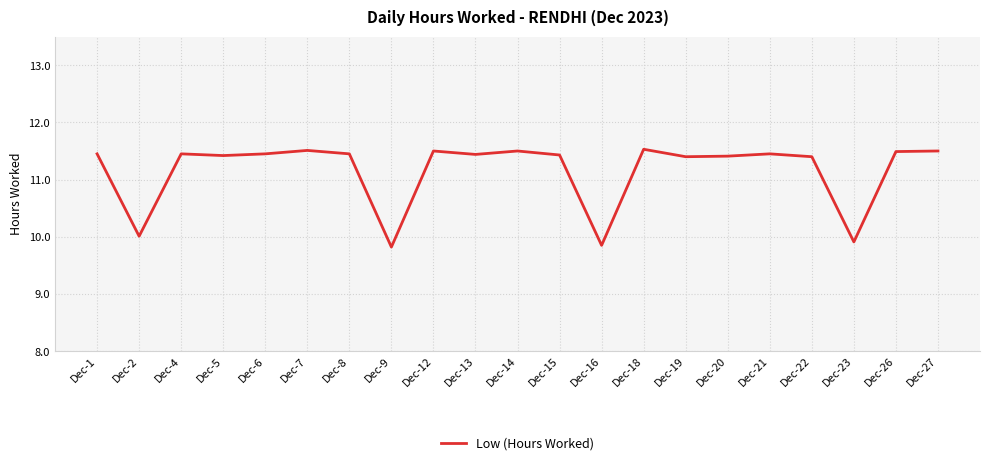

What is the minimum value shown in the chart?

9.8